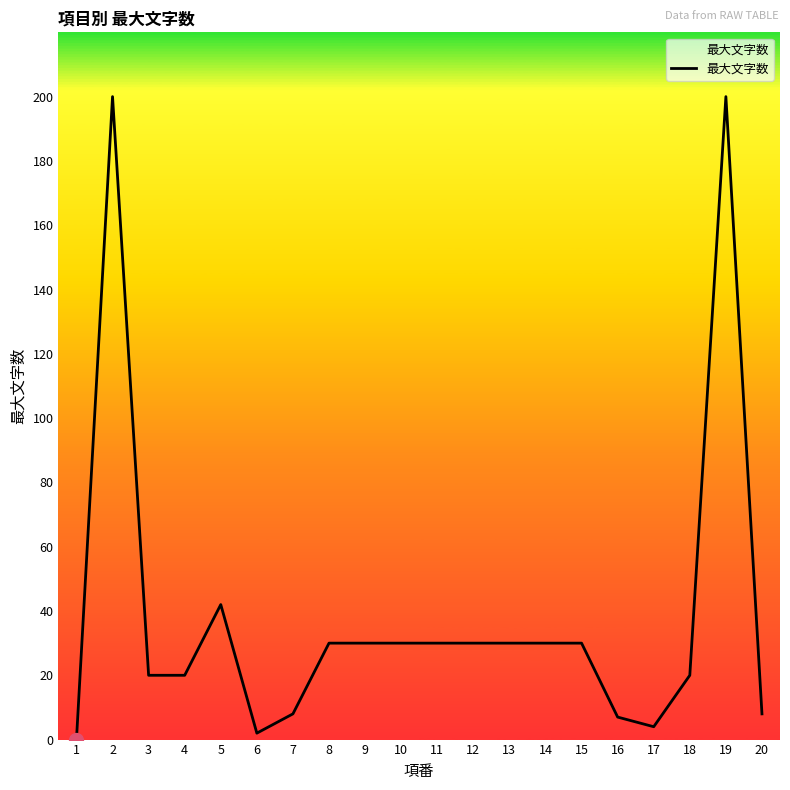

How many lines are shown in the chart?

1